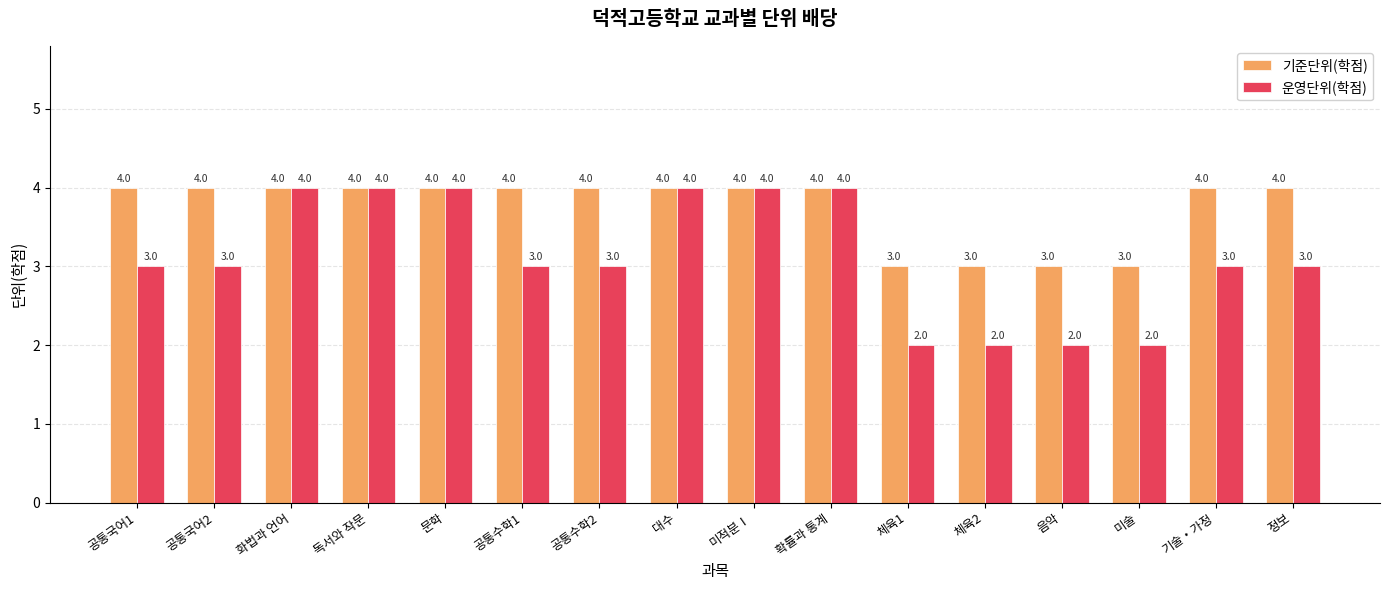

How many bars are there in each group?

2